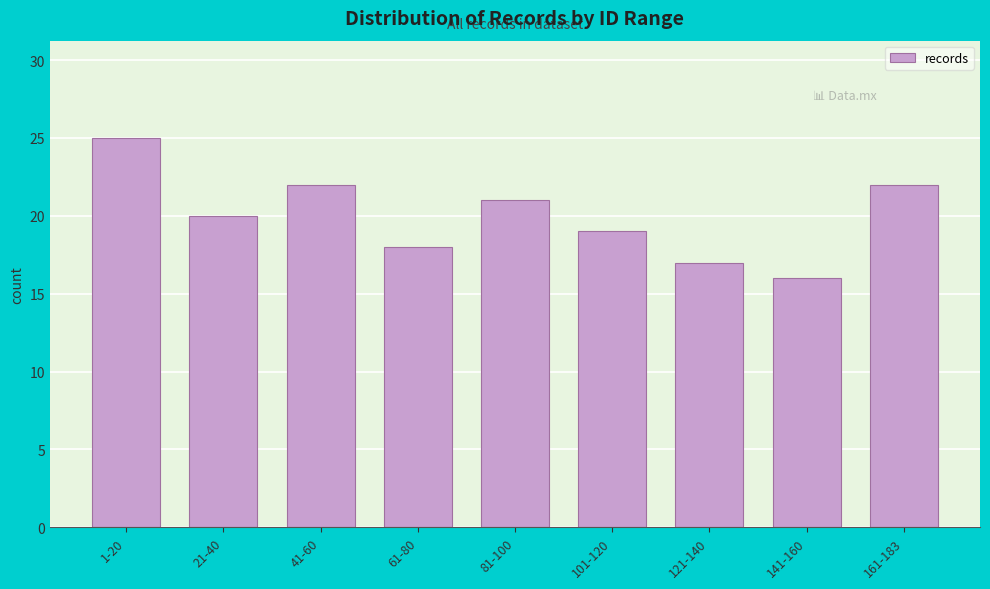

Reading right to left, list all the values displayed in this chart.

161-183=22	141-160=16	121-140=17	101-120=19	81-100=21	61-80=18	41-60=22	21-40=20	1-20=25